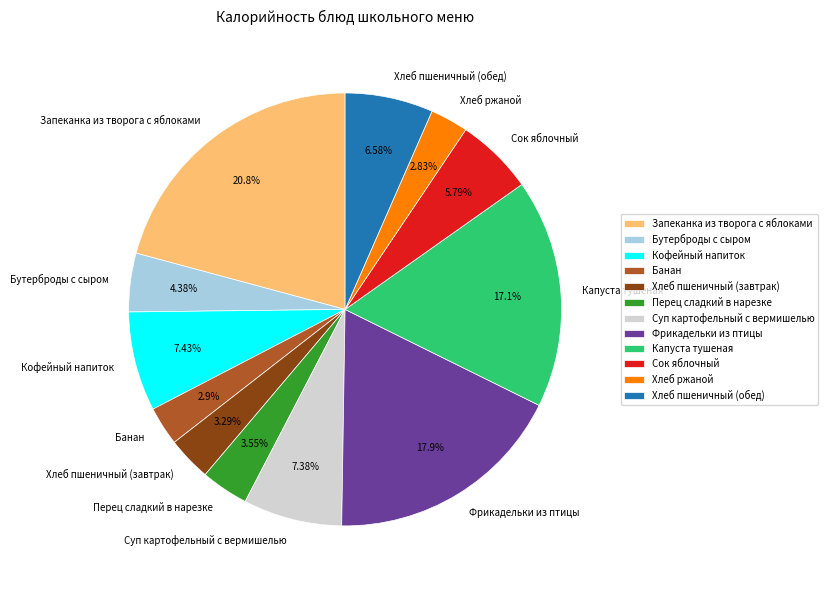

Is there any slice that represents more than half of the pie?

No